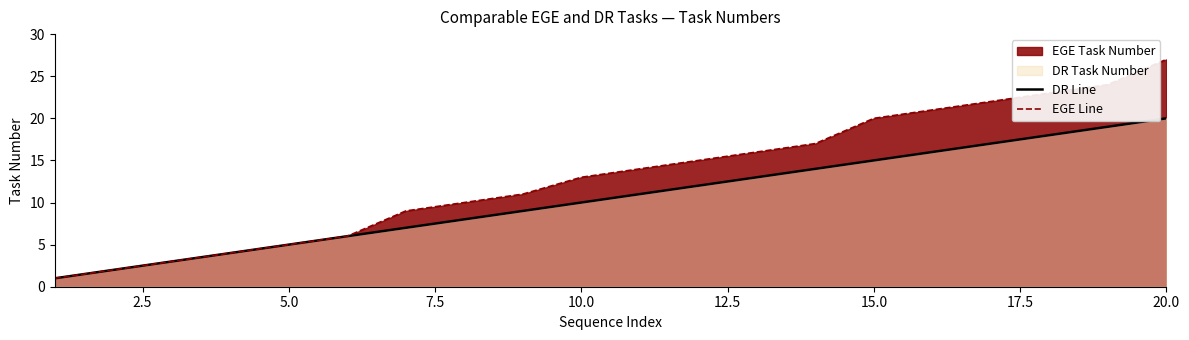

Does the chart display data point markers on the line(s)?

No